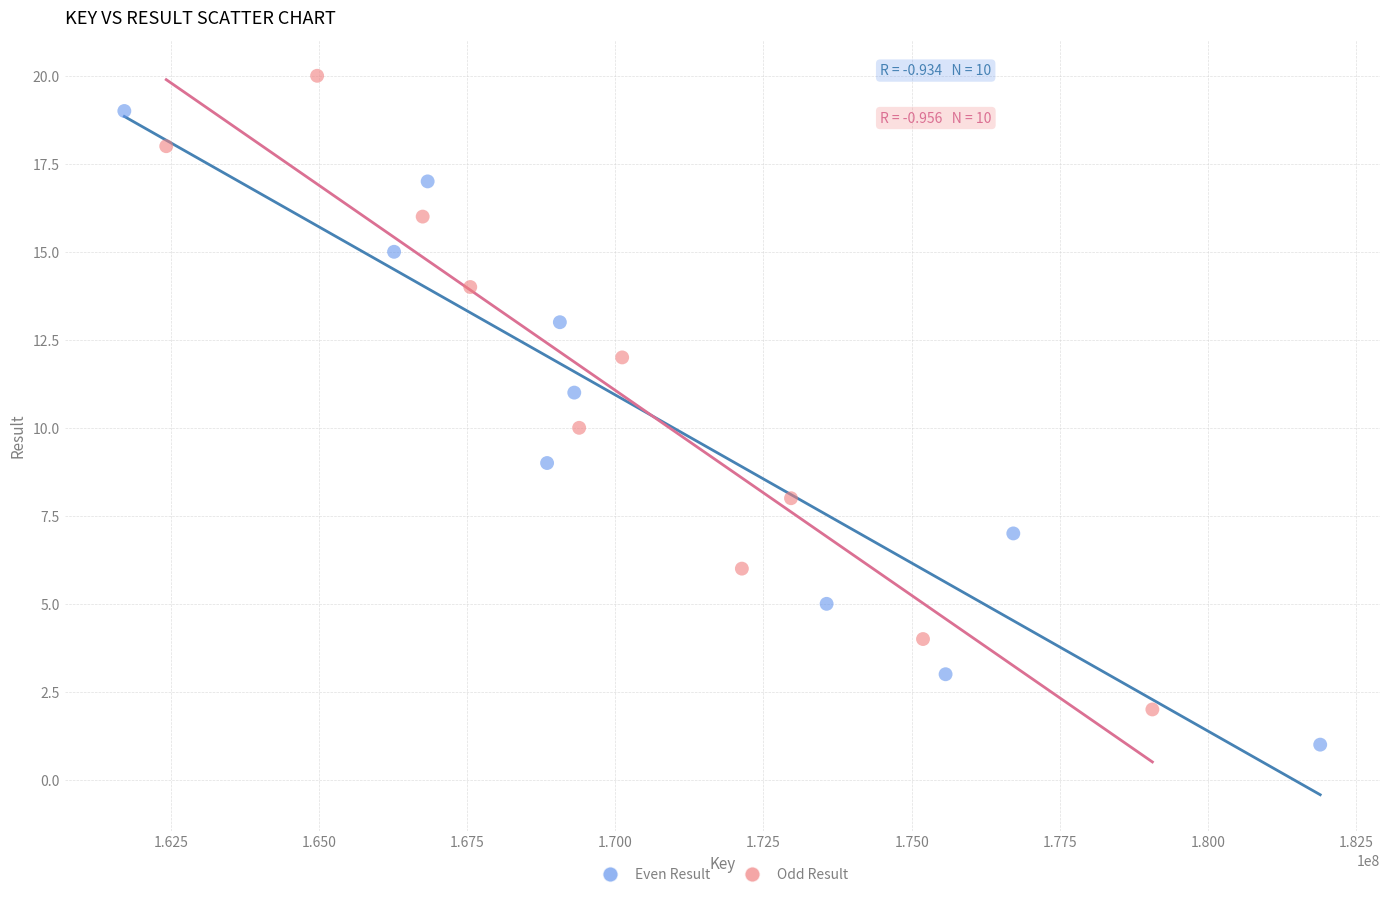

Which series contains the highest Y value?

Odd Result